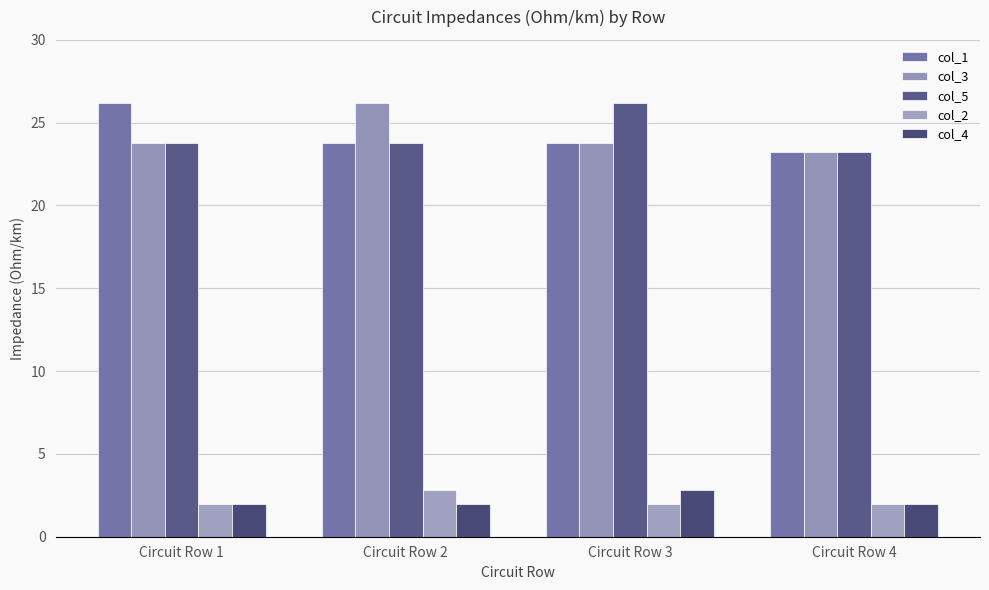

What is the value of the col_5 bar at the 3rd from the left?

26.2